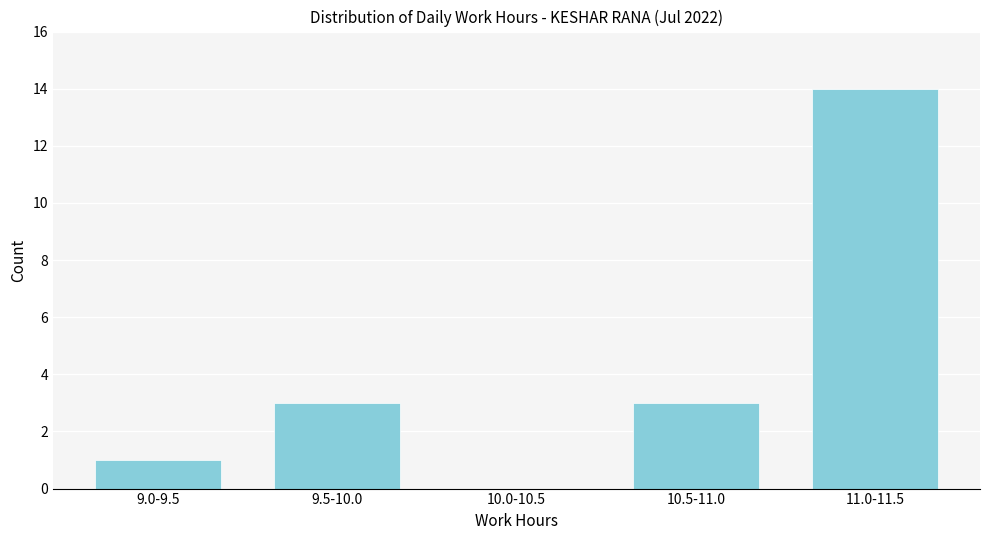

Reading left to right, transcribe all the data shown in this chart.

9.0-9.5=1	9.5-10.0=3	10.0-10.5=0	10.5-11.0=3	11.0-11.5=14